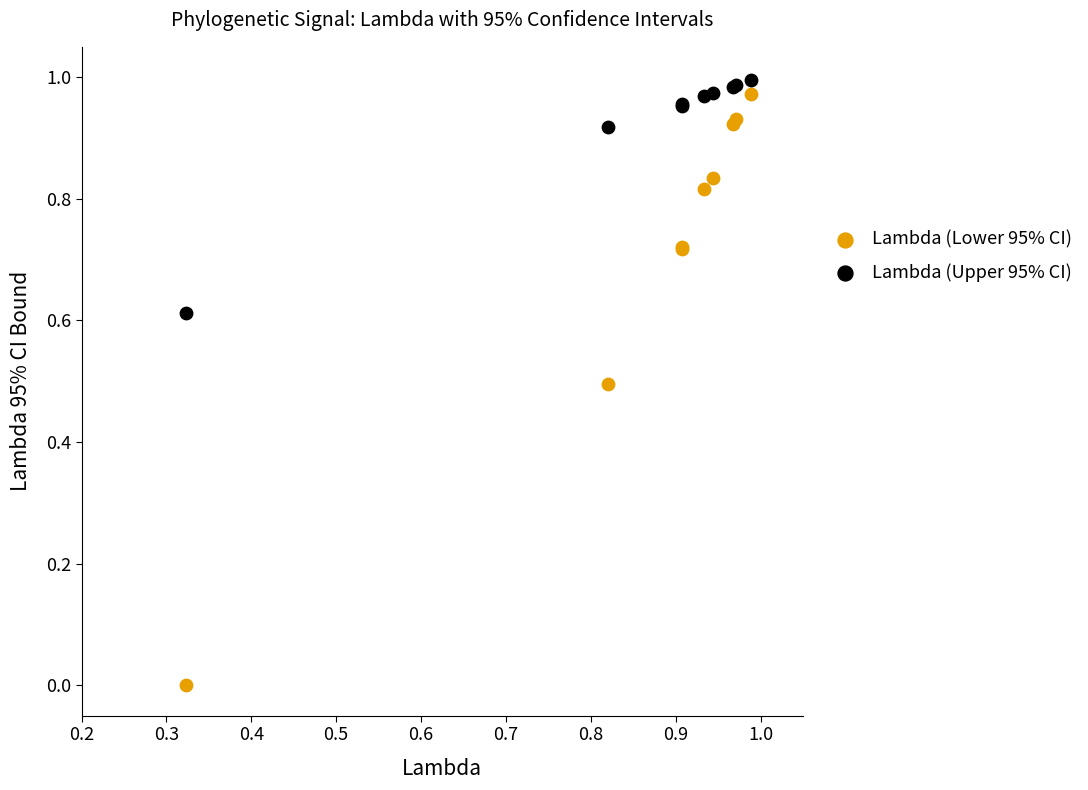

Which series contains the highest Y value?

Lambda (Upper 95% CI)